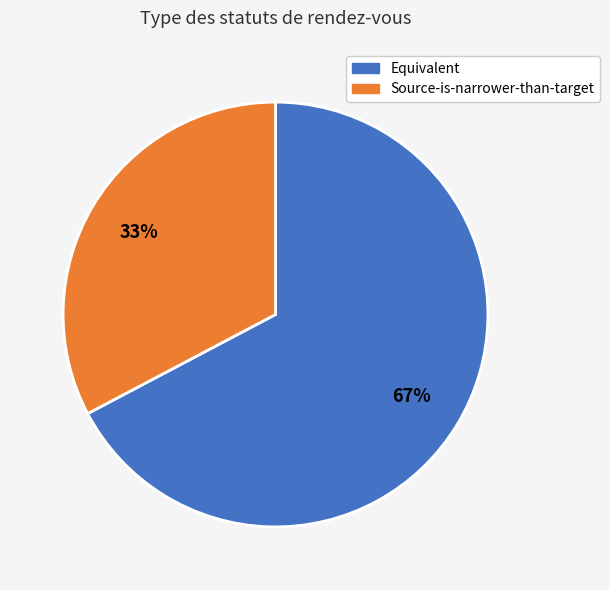

Which slice is the largest?

Equivalent